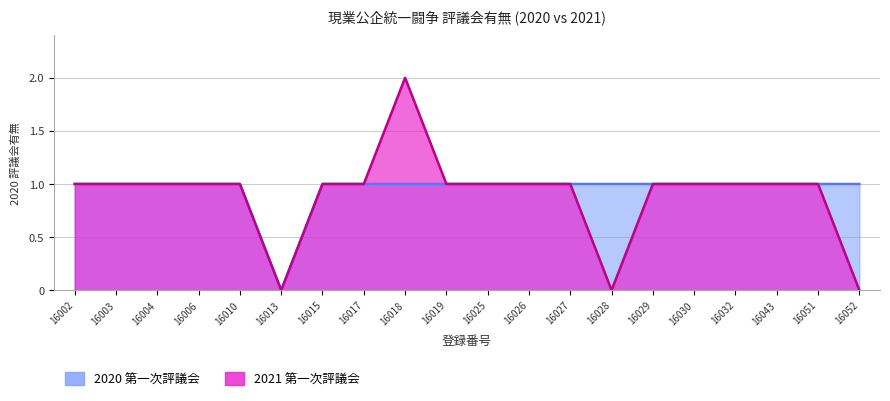

True or false: 2020 第一次評議会 has a value of 2 at 16030.

False